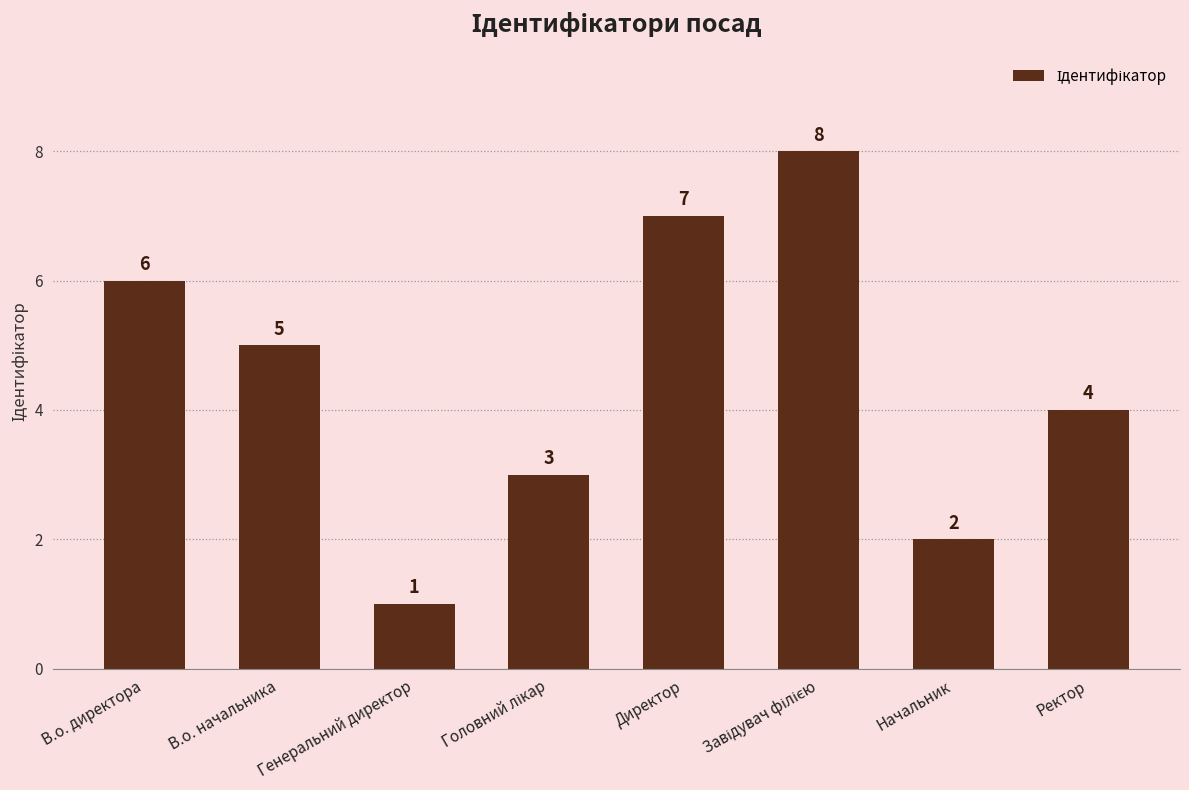

How many bars are there in total?

8